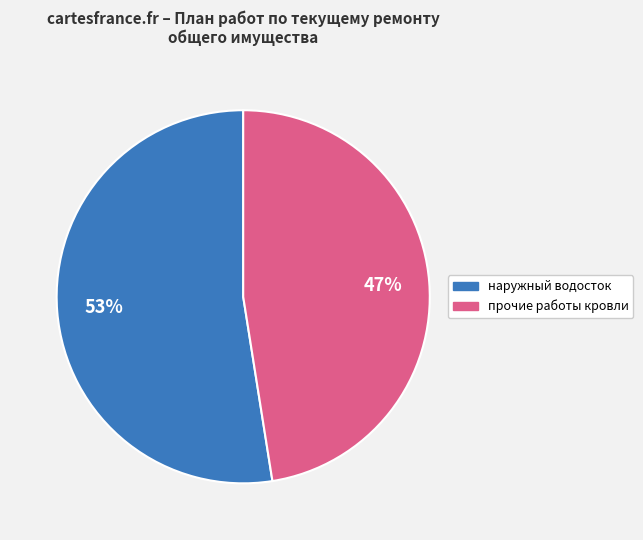

To the nearest percent, what is the average slice percentage?

50%